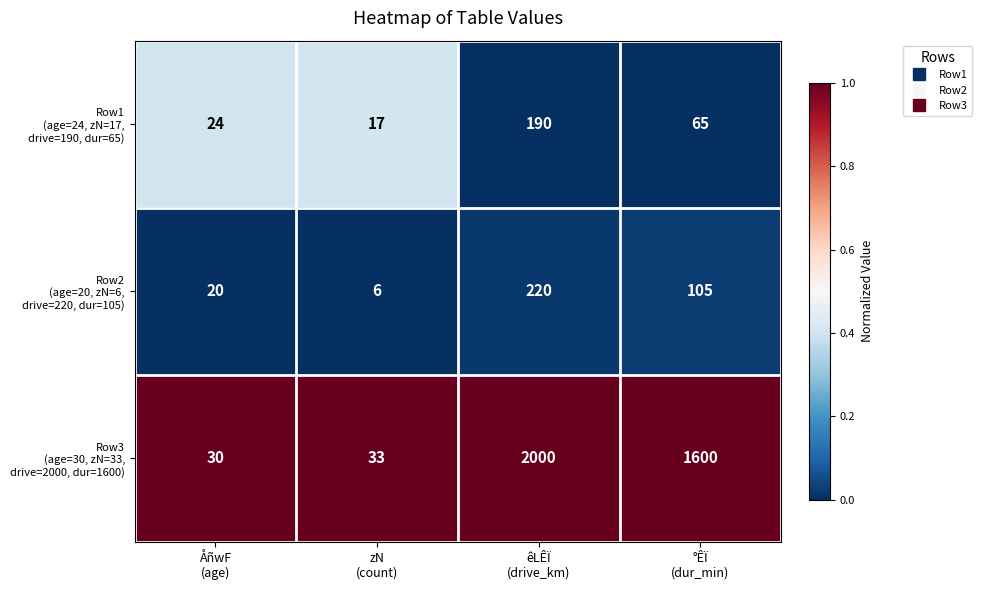

What is the greatest value displayed?

2000